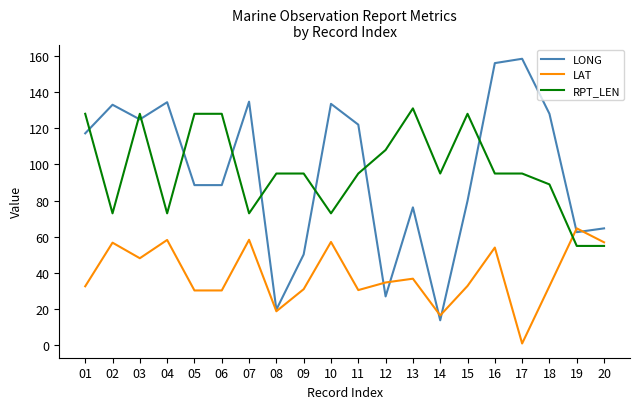

True or false: RPT_LEN and LONG intersect in this chart.

True